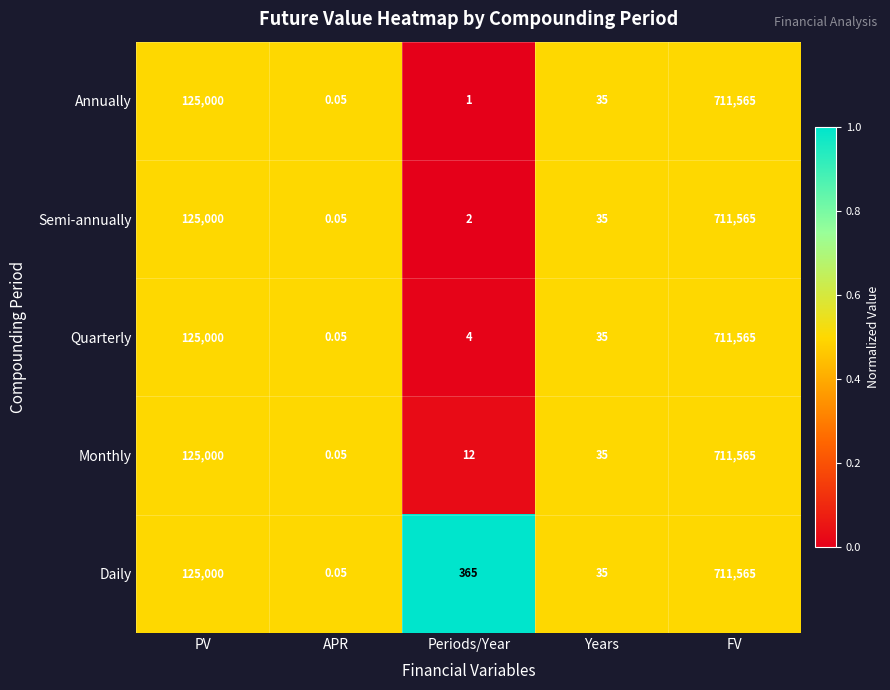

Which label corresponds to the smallest value in the chart?

APR